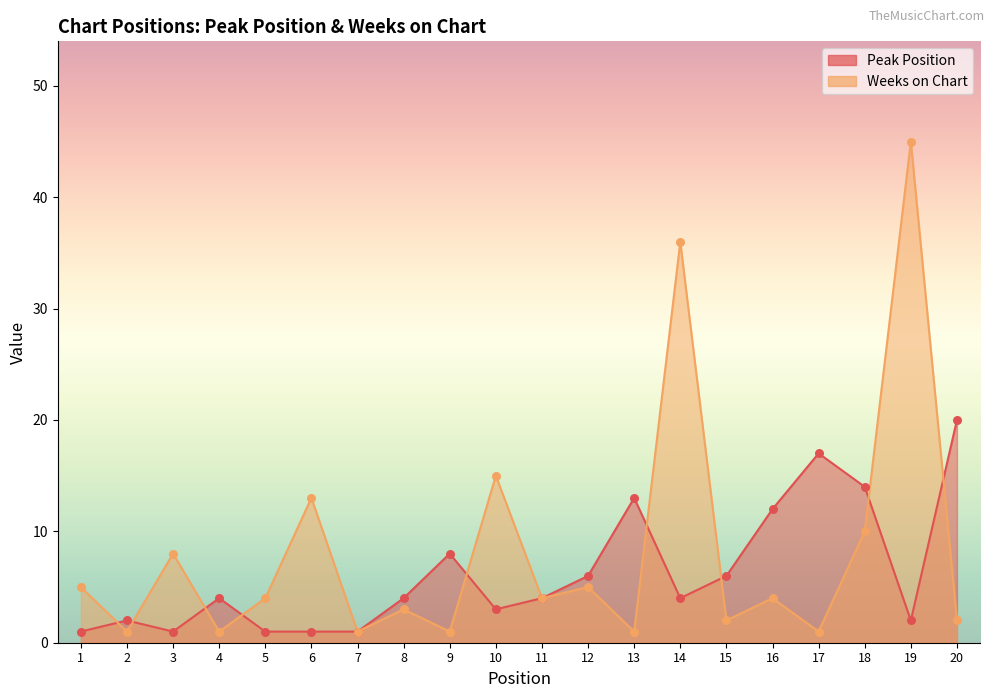

What are all the series names shown in the legend?

Peak Position, Weeks on Chart